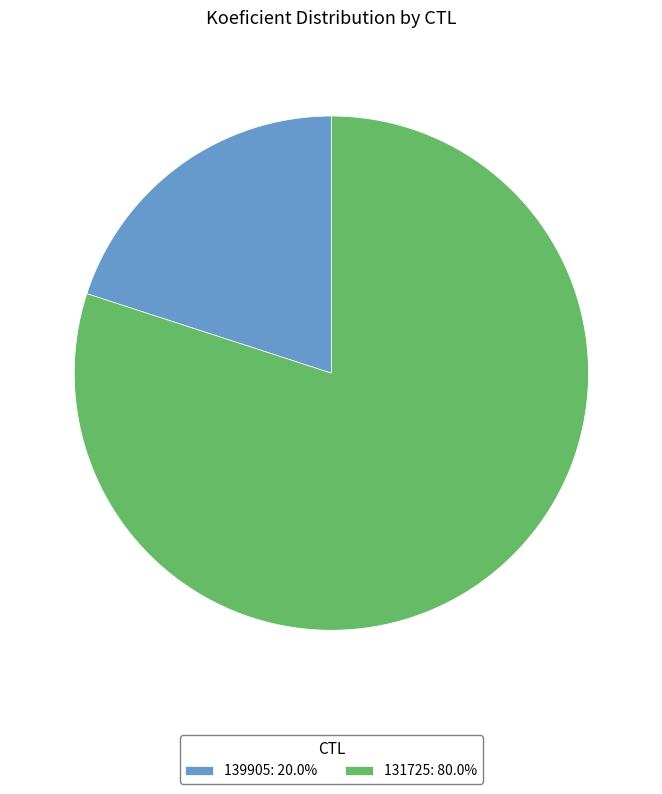

Combined, do 139905: 20.0% and 131725: 80.0% account for over 50%?

Yes